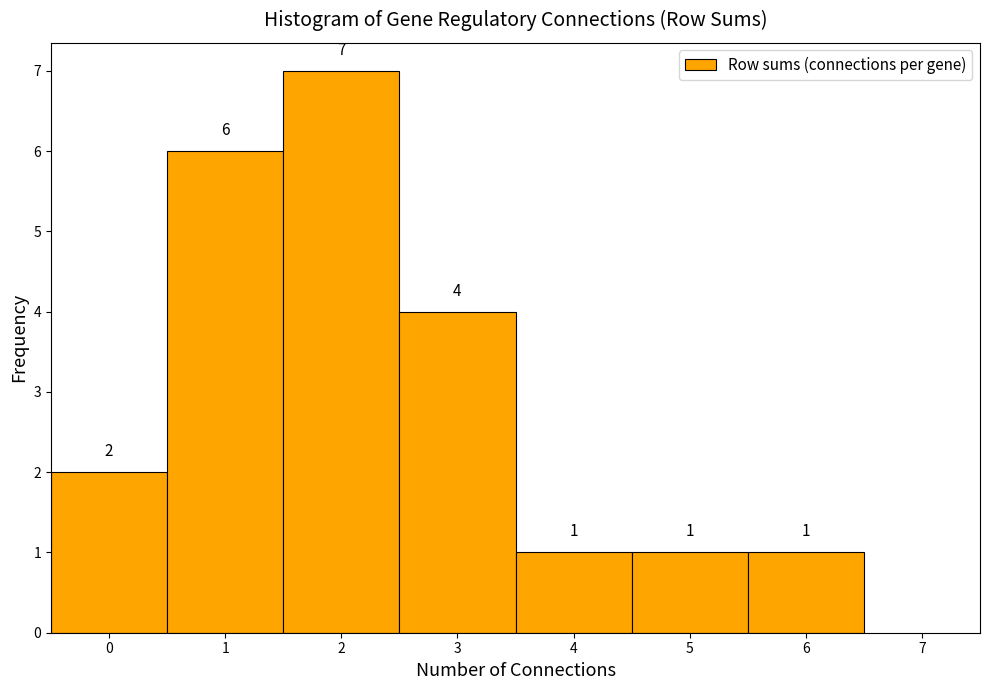

Reading left to right, list every bar in this chart as the range it spans on the x-axis followed by its height.

-0.5 to 0.5: 2
0.5 to 1.5: 6
1.5 to 2.5: 7
2.5 to 3.5: 4
3.5 to 4.5: 1
4.5 to 5.5: 1
5.5 to 6.5: 1